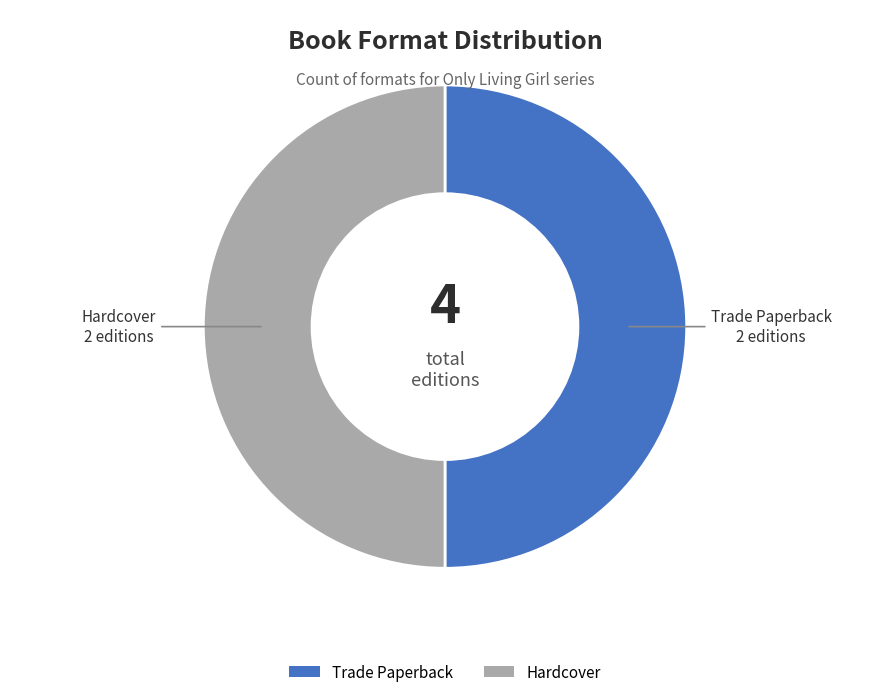

Combined, do Trade Paperback and Hardcover account for over 50%?

Yes